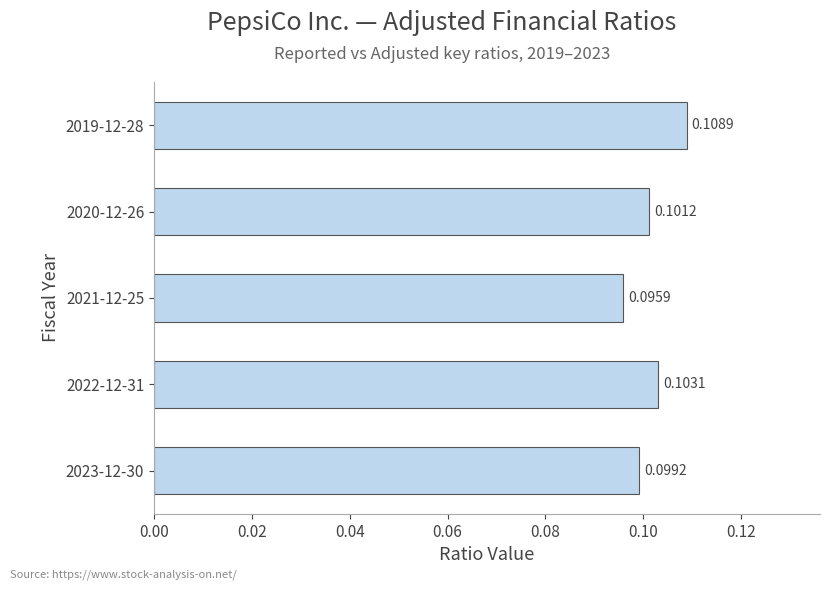

Where is the data nearest to the value 0?

2021-12-25